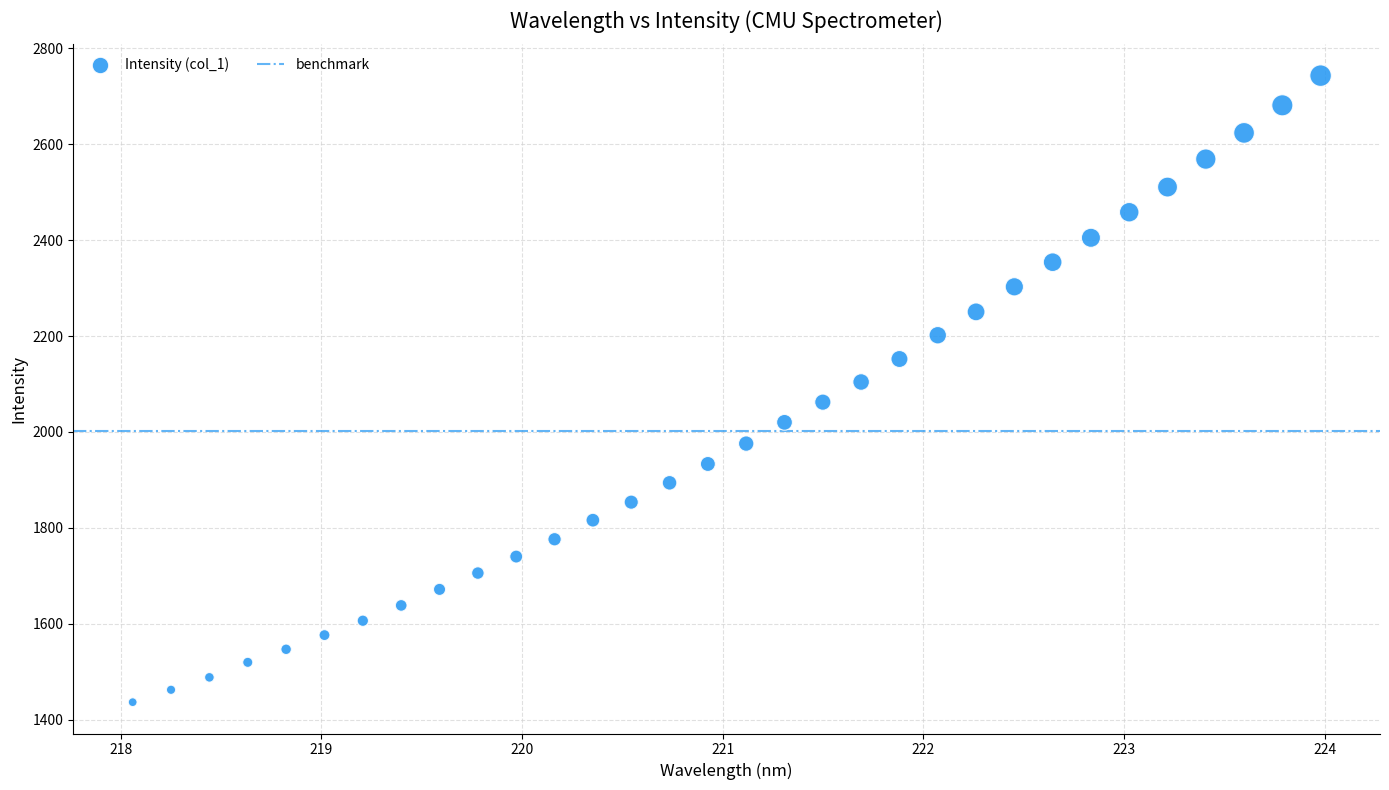

What is the range of X values (max minus min)?

5.9